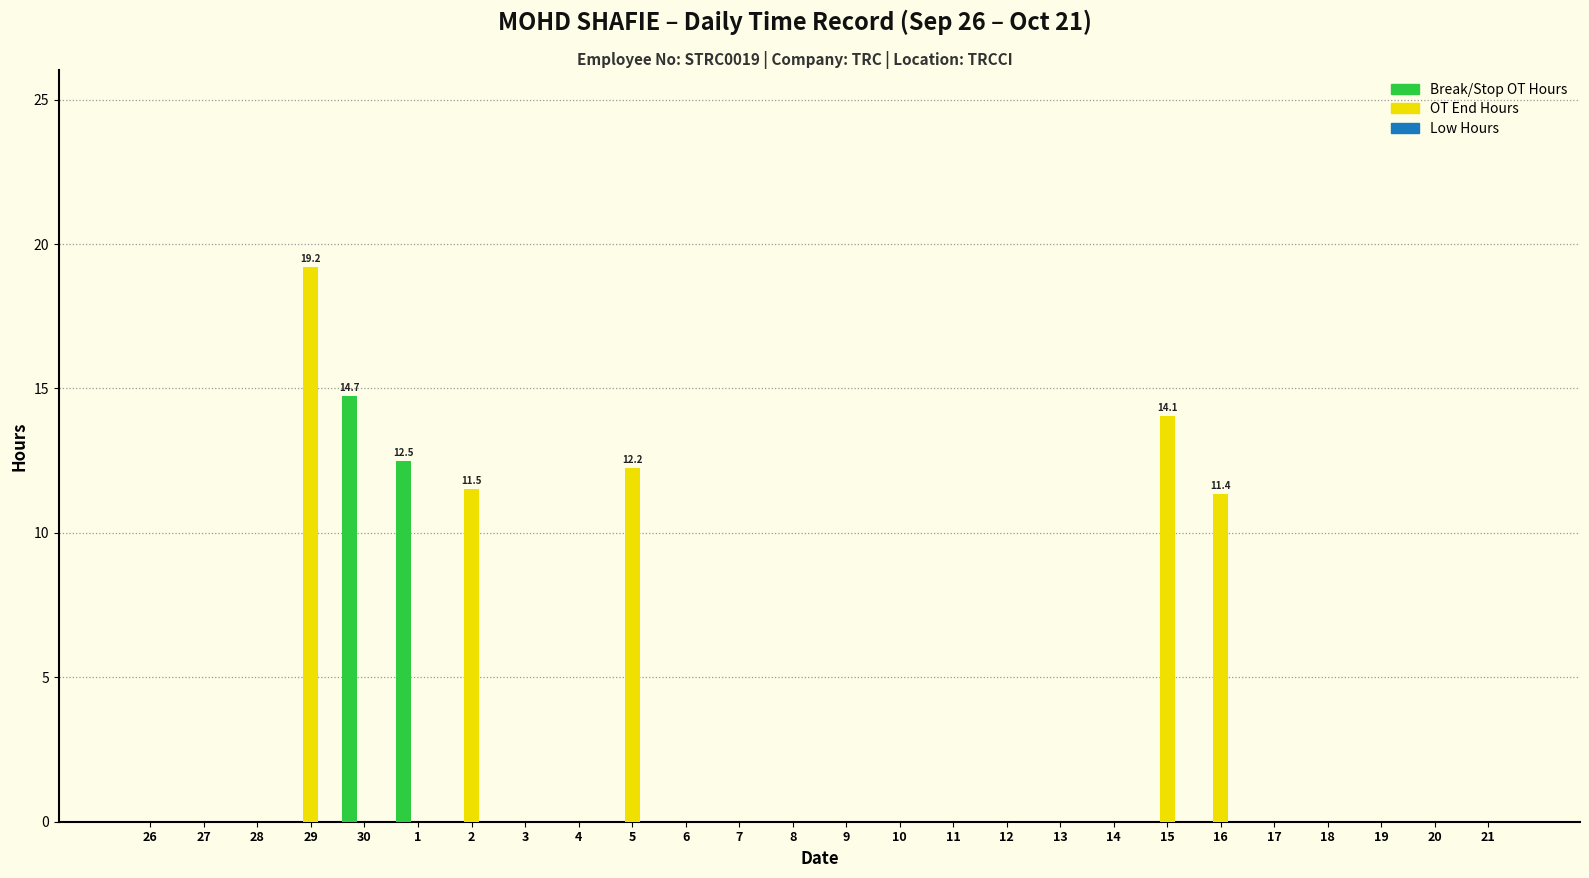

Which series has the largest total across all categories?

OT End Hours